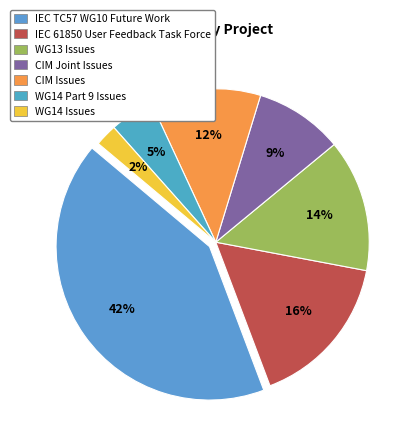

Is there any slice that represents more than half of the pie?

No